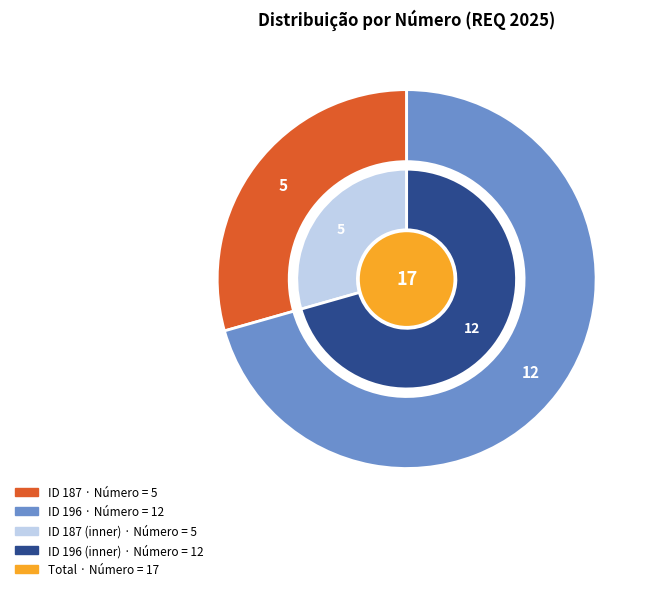

What is the ratio of the value at 187 to the value at 196?

0.4